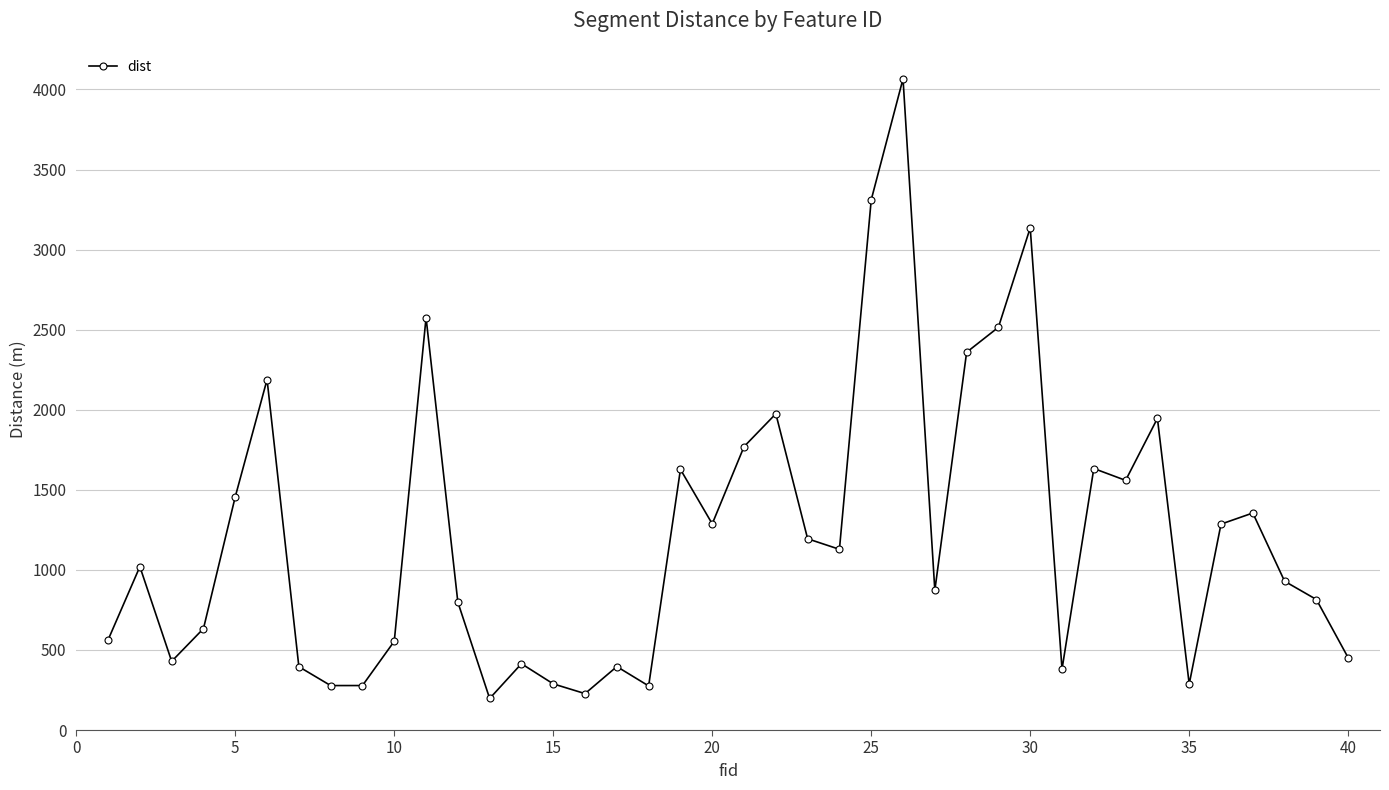

How many categories are shown in the chart?

40